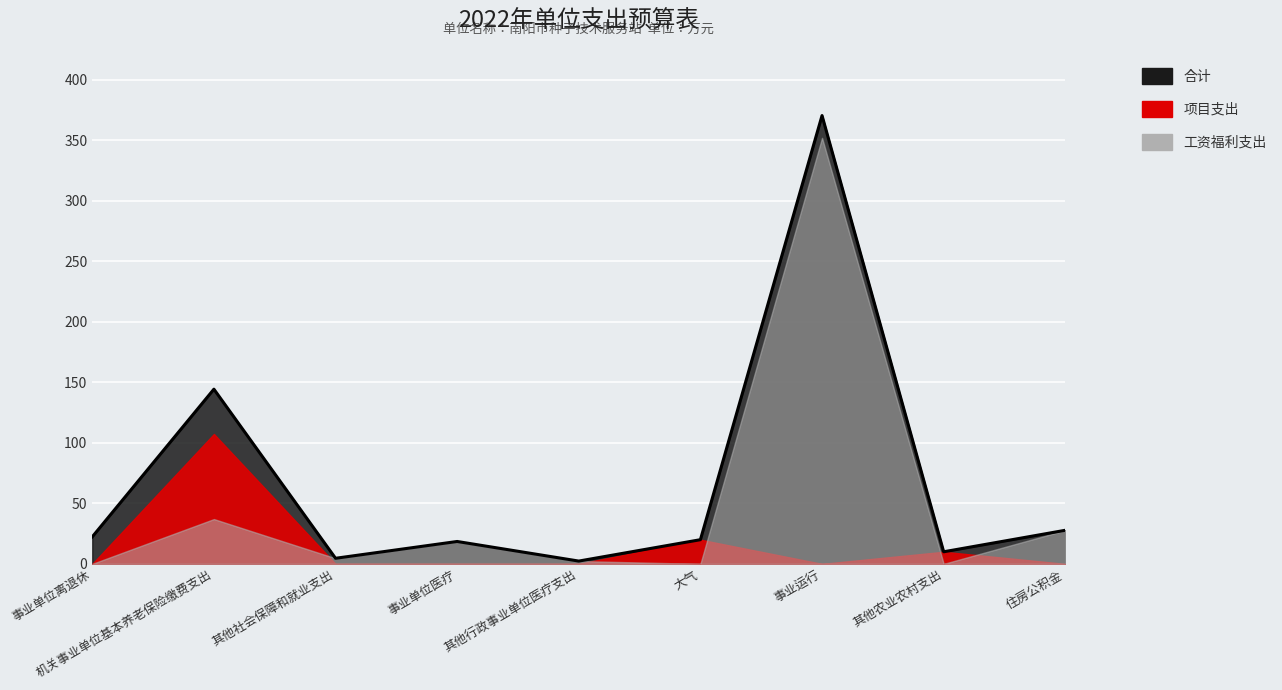

At 大气, list the series in order from largest to smallest.

合计, 项目支出, 工资福利支出